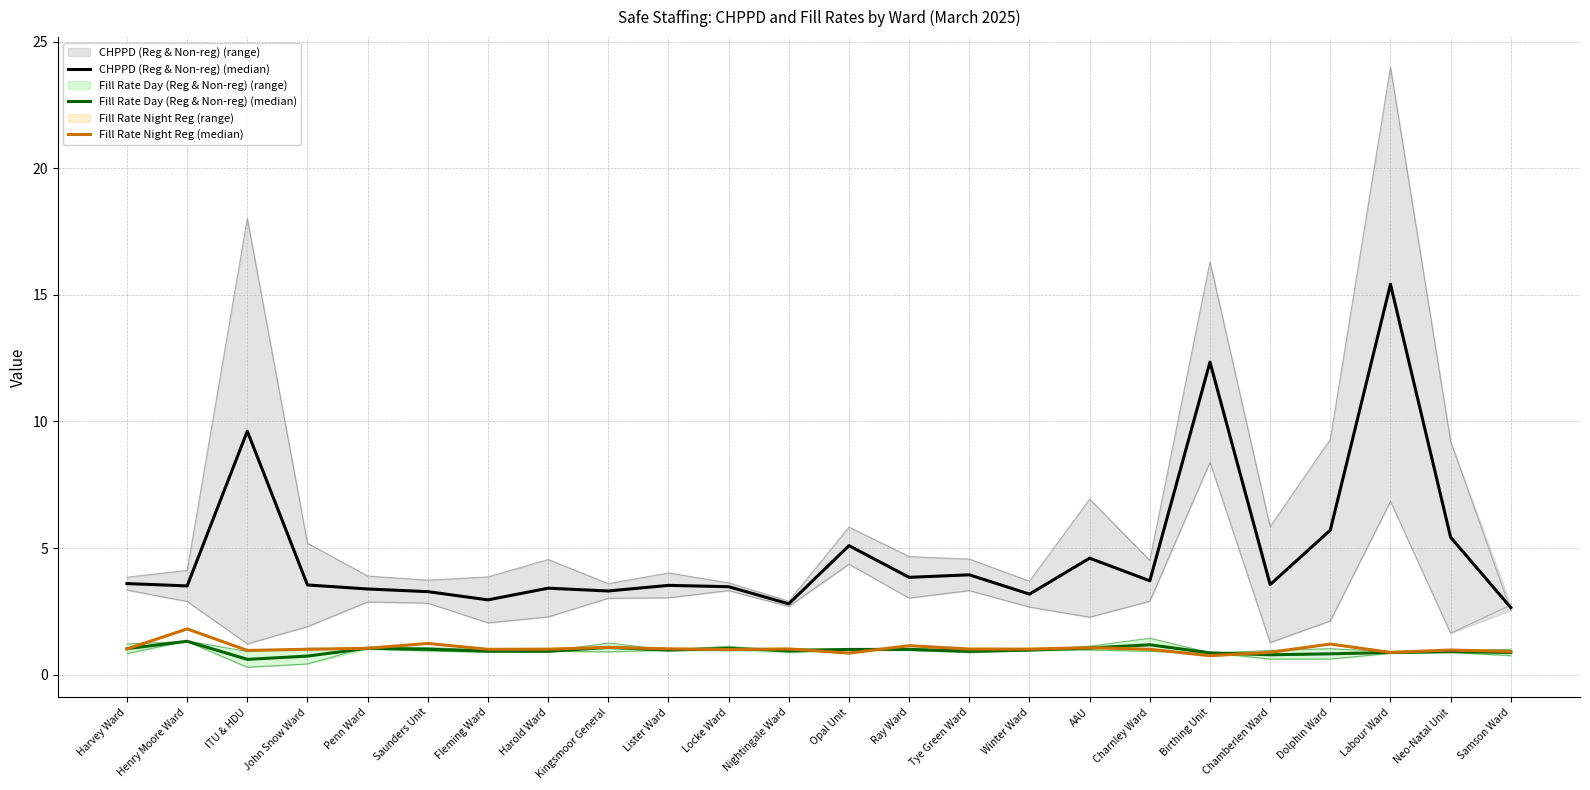

How many lines are shown in the chart?

3